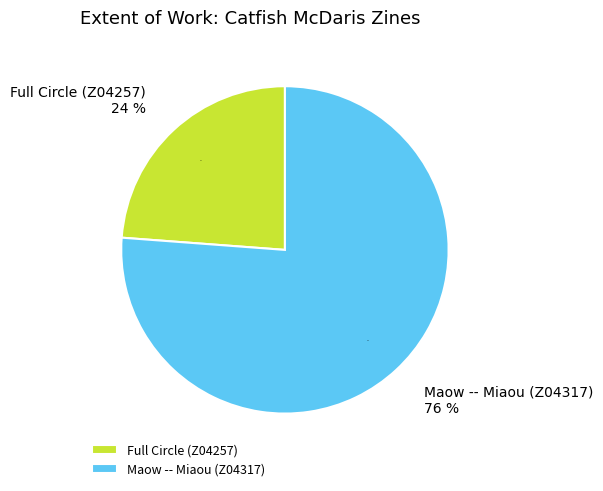

What percentage is the Full Circle (Z04257) slice, to the nearest percent?

24%